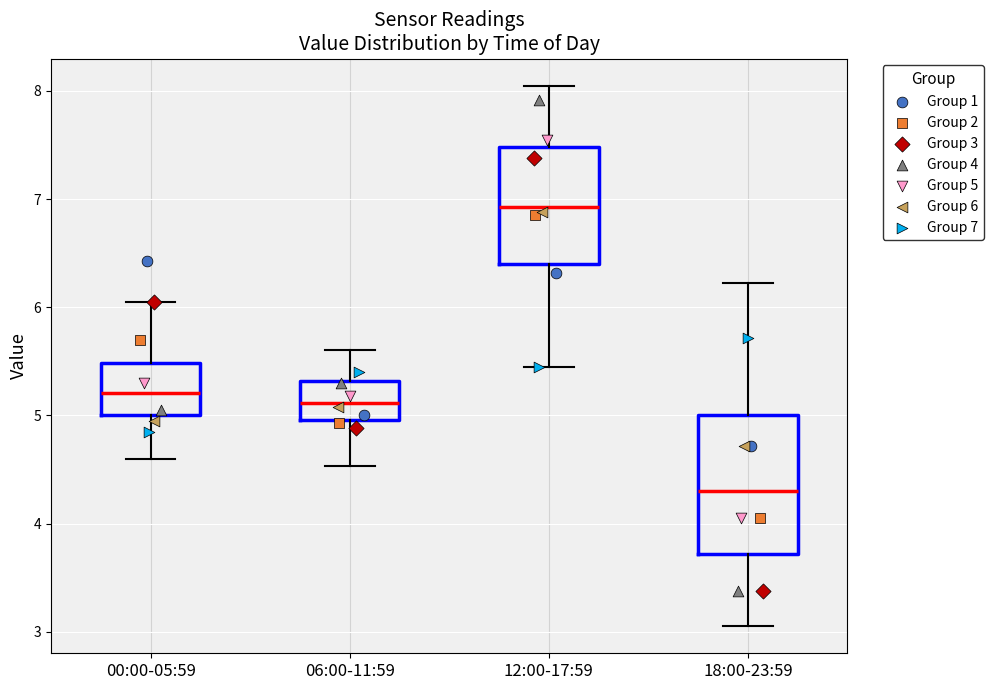

Where does the upper whisker of the box for 06:00-11:59 end on the y-axis? The values are not printed on the chart, so give them approximately, as read against the axis.

5.6